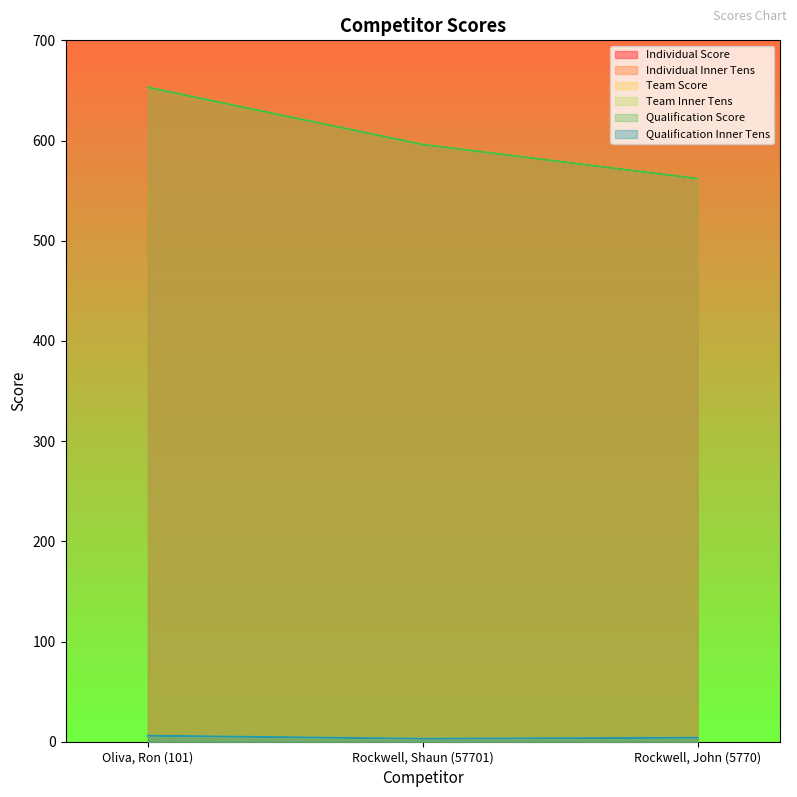

What is the label of the 2nd point from the left?

Rockwell, Shaun (57701)